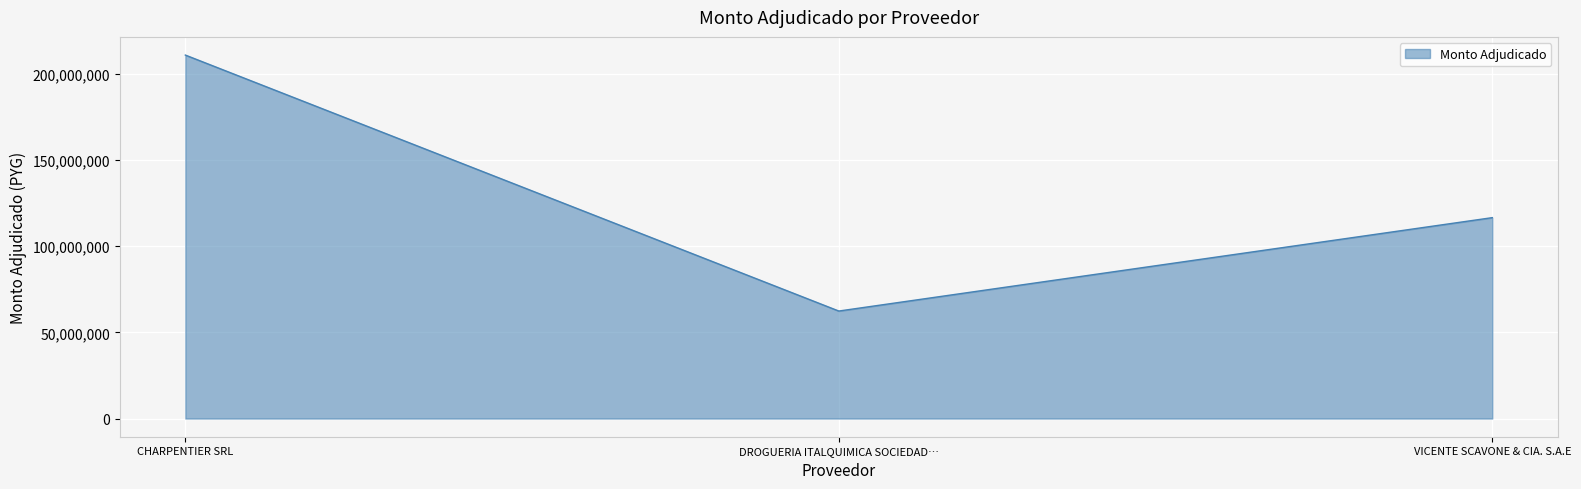

What is the sum of the values at CHARPENTIER SRL and VICENTE SCAVONE & CIA. S.A.E?

327340000